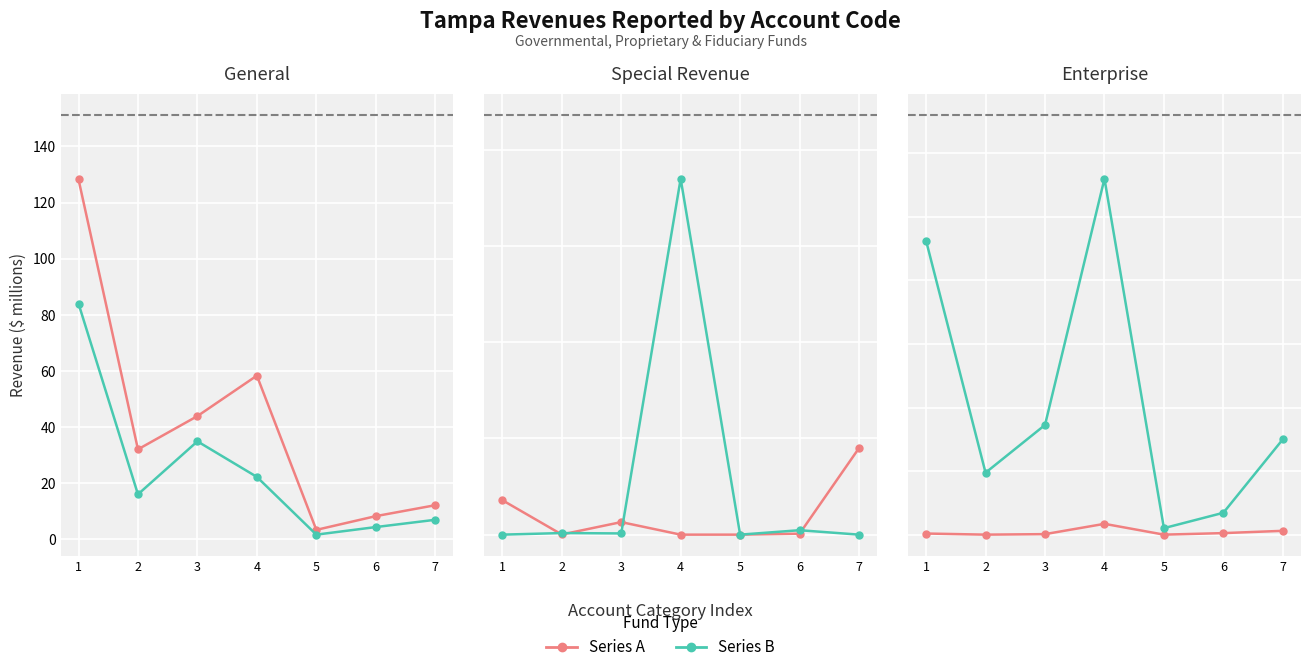

List the series in order of their peak value, highest first.

Series B, Series A